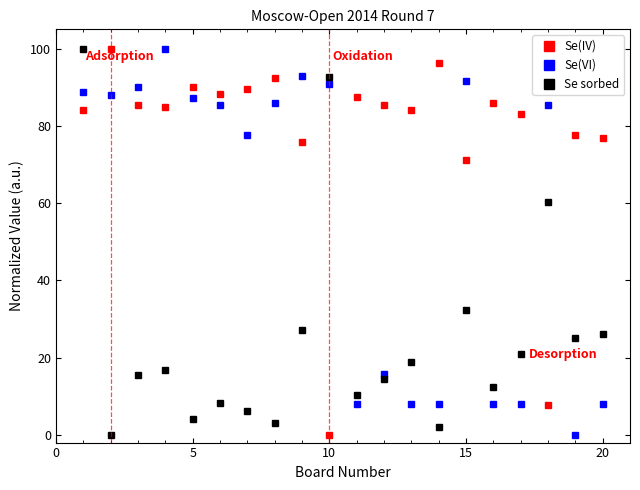

True or false: Se(IV) has more than 0 points higher than both neighbors.

True